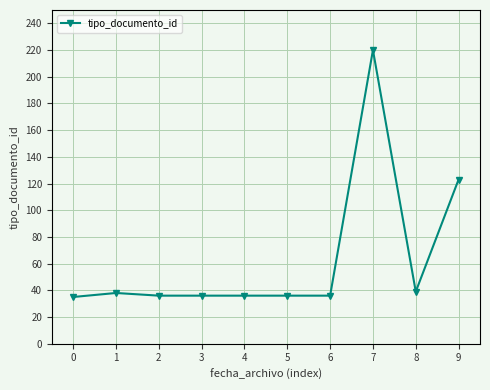

At which label is the value closest to 127?

9